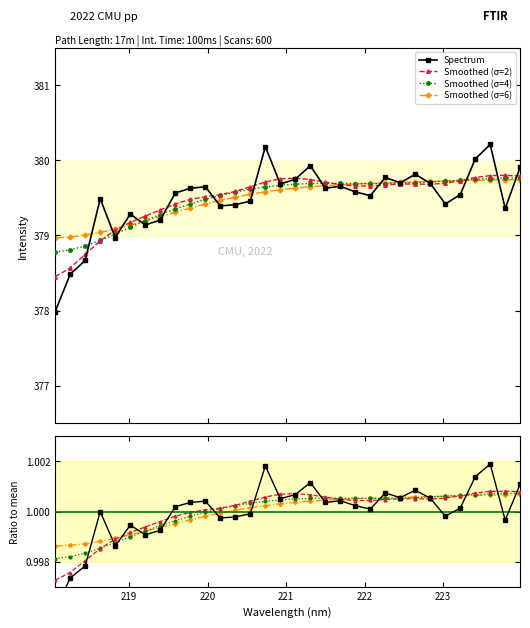

How many lines are shown in the chart?

4